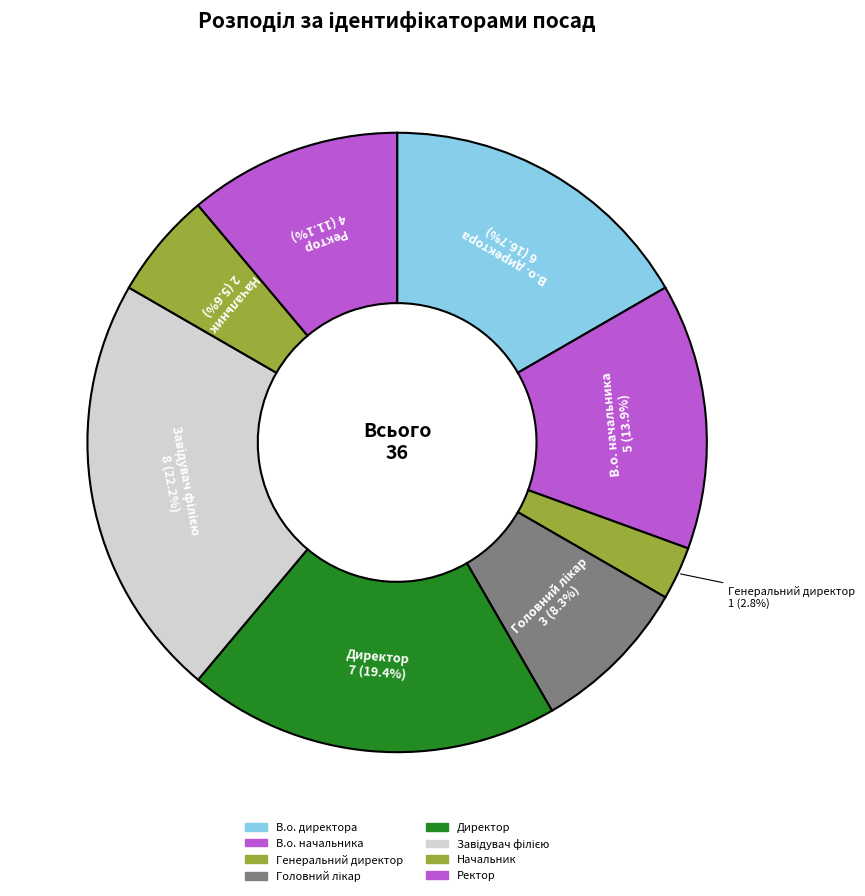

To the nearest percent, what percentage of the pie is В.о. начальника?

14%